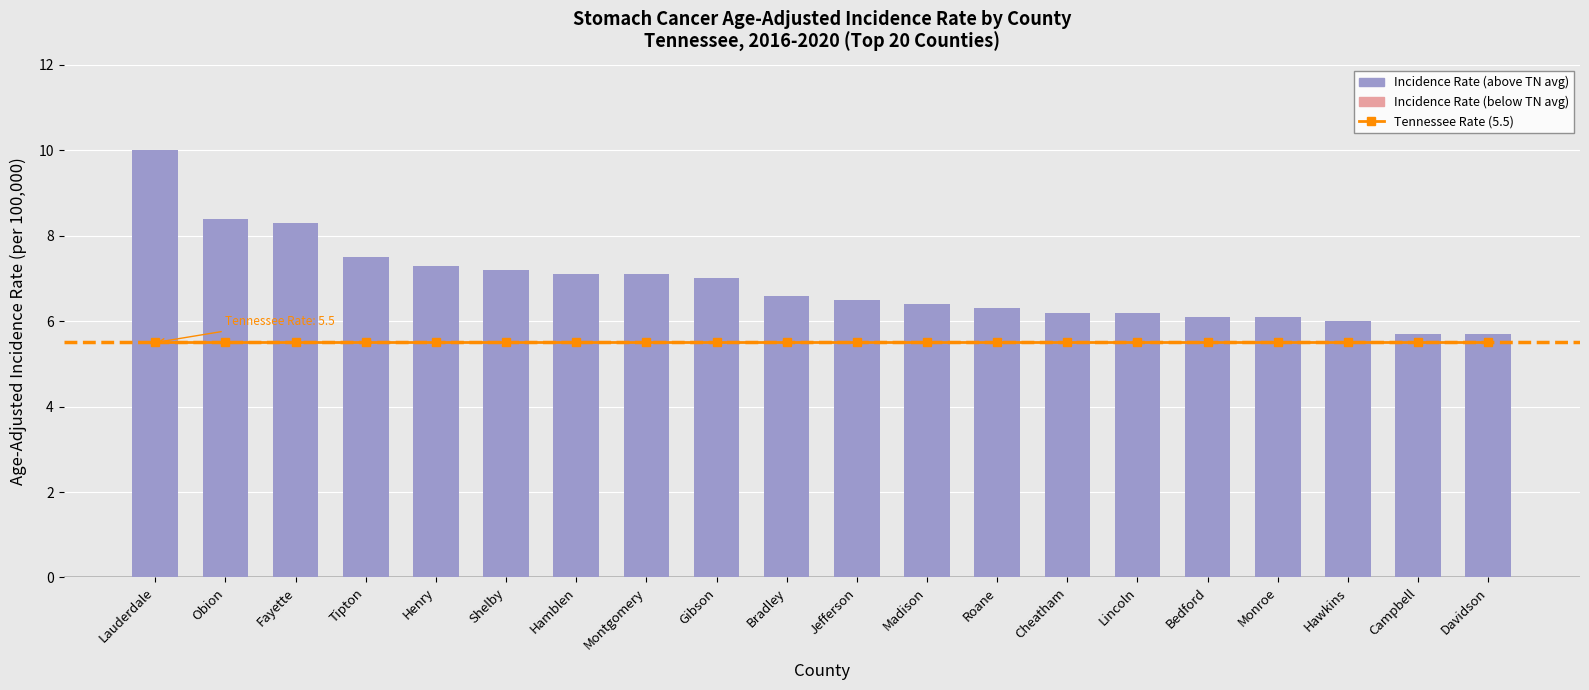

At how many categories does at least one series exceed 9?

1